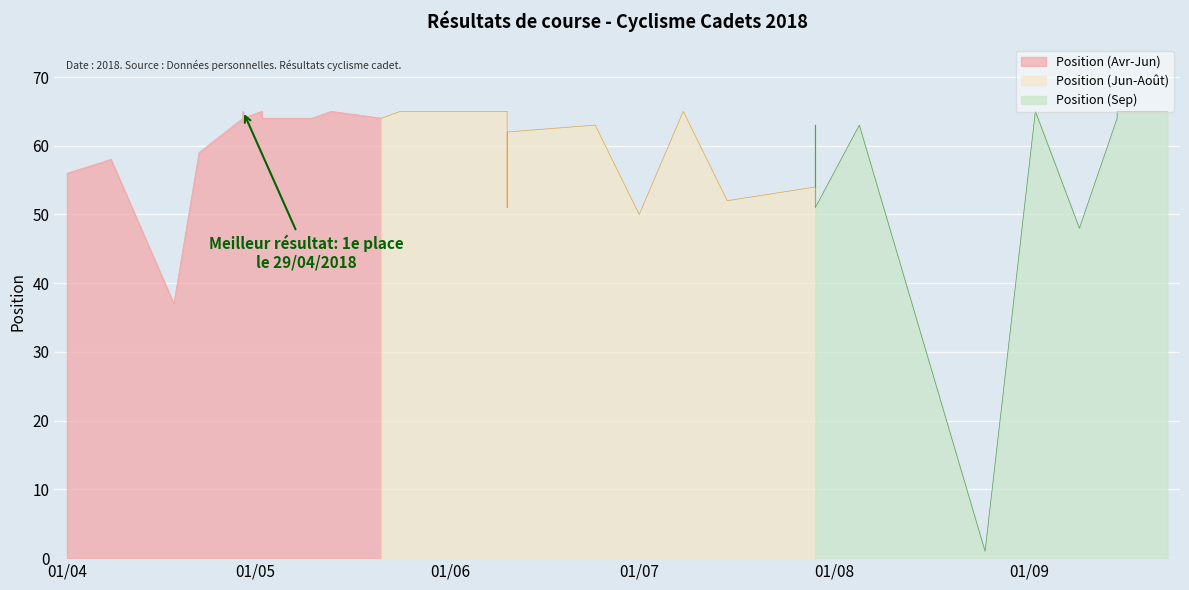

At which label is the value closest to 33?

18/04/2018